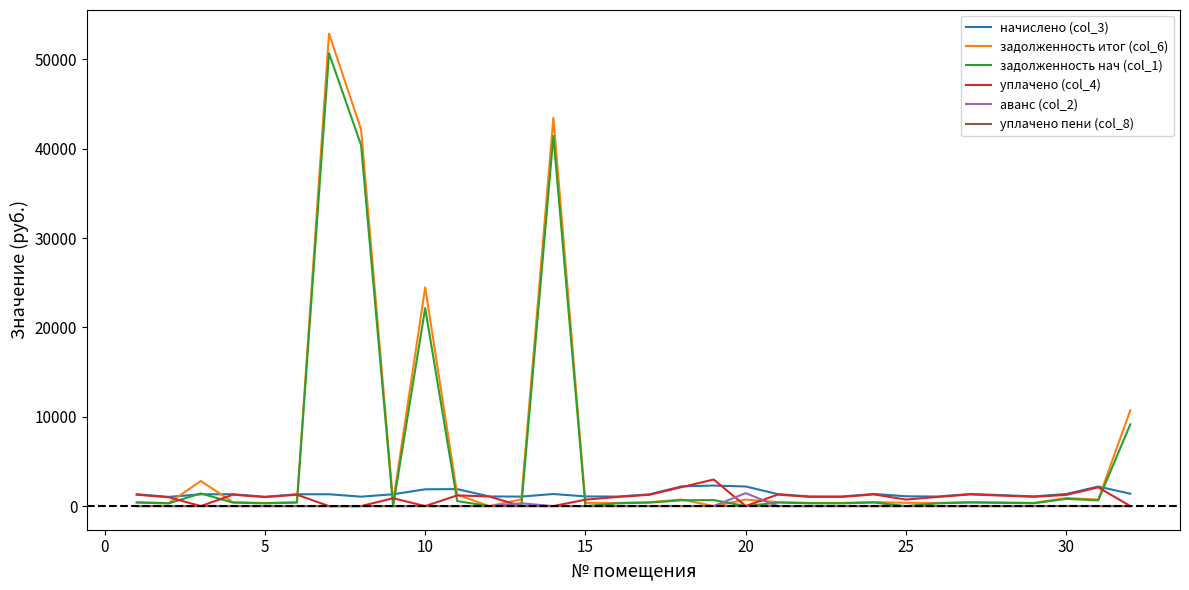

True or false: аванс (col_2) has more than 0 interior local peaks.

True